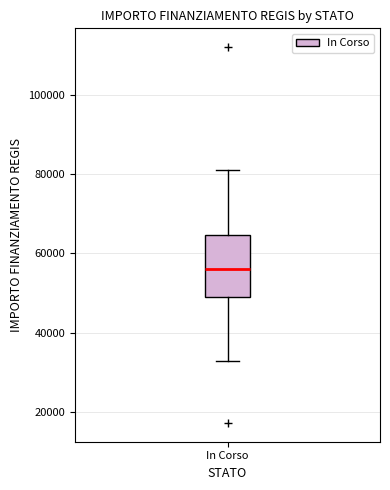

Transcribe this box plot: give where the median line is, the range the box spans, and where the two whiskers end, as read against the y-axis. The values are not printed on the chart, so give them approximately, as read against the axis.

median 56000, box 50000 to 64000, whiskers 32000 to 80000